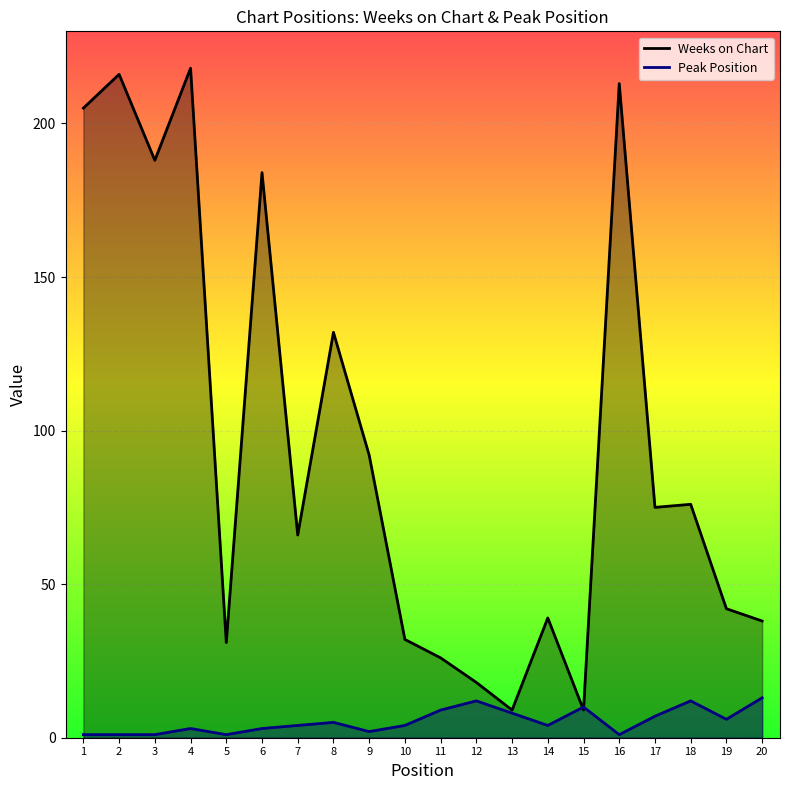

What is the total value across all series at 7?

70